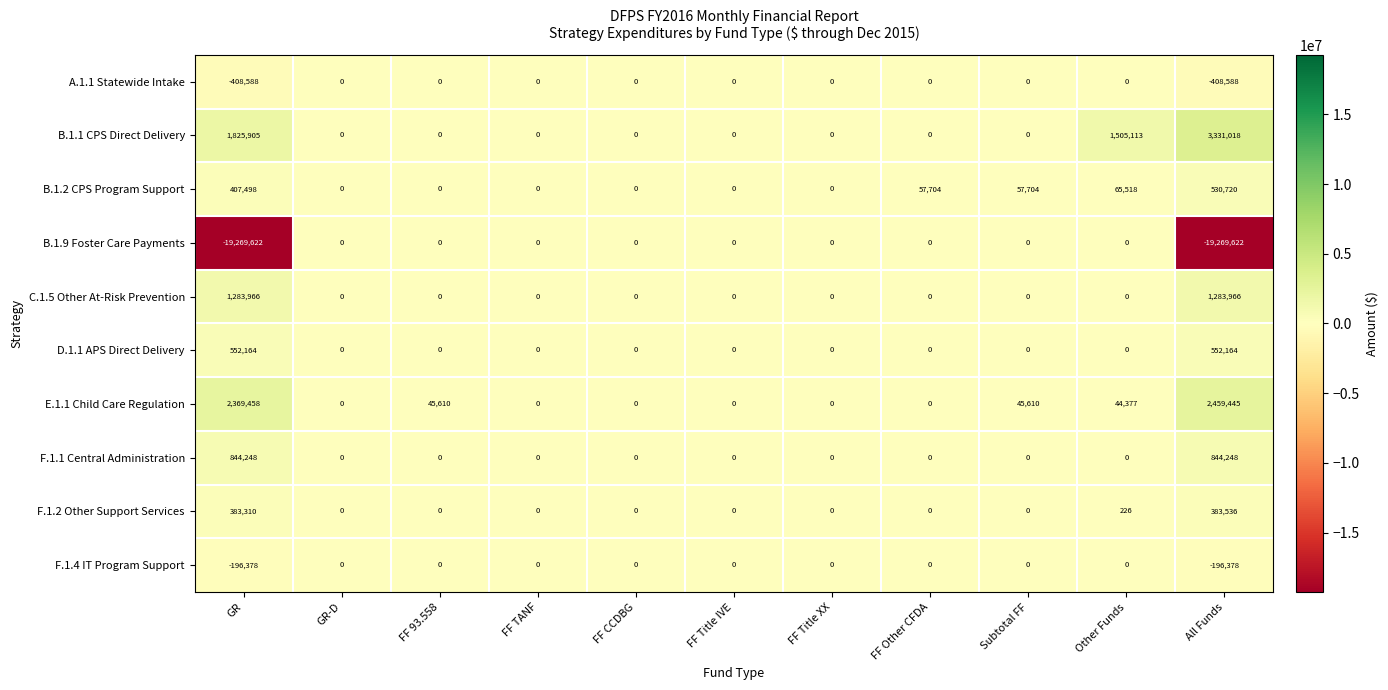

Which series has the largest total across all categories?

B.1.1 CPS Direct Delivery